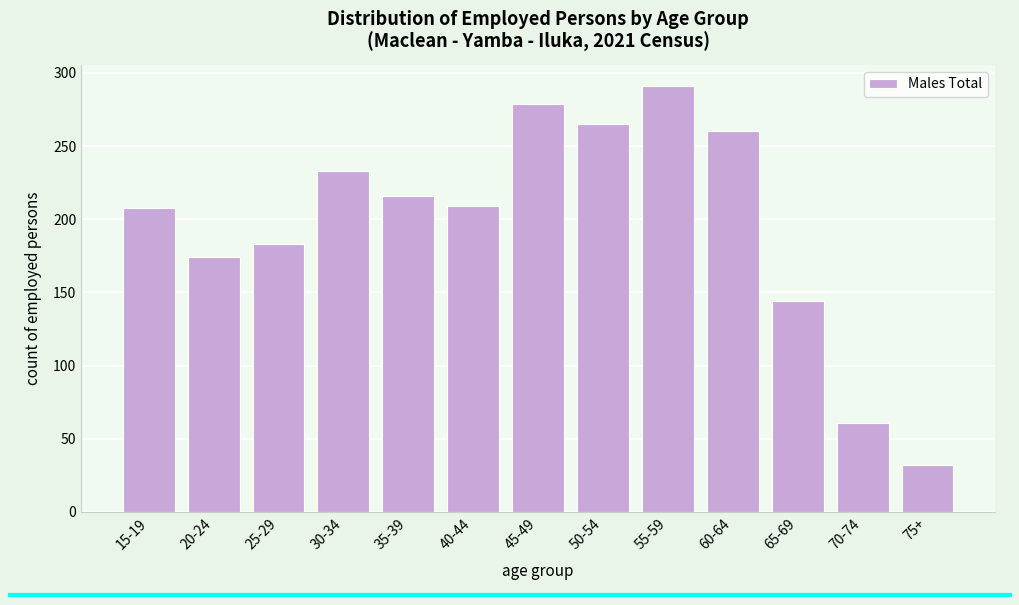

Which label corresponds to the smallest value in the chart?

75+